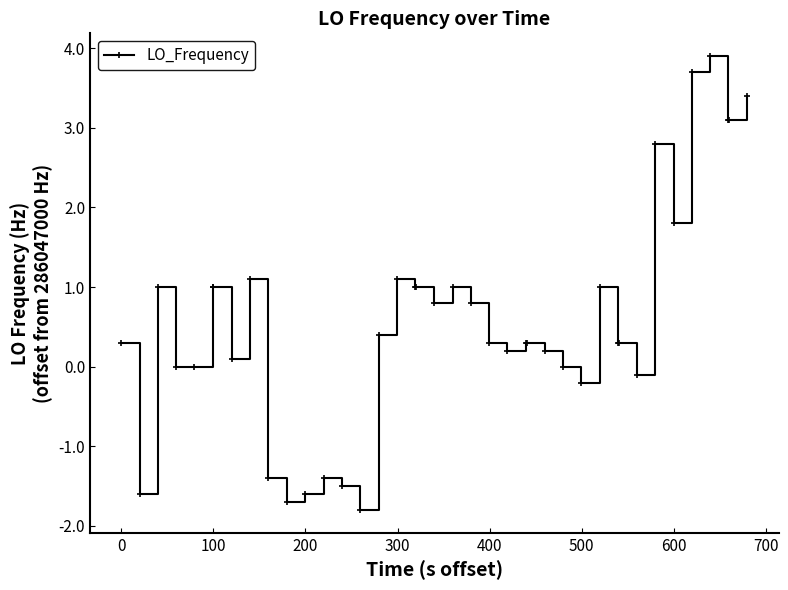

What is the value of the 25th point from the left?

0.3